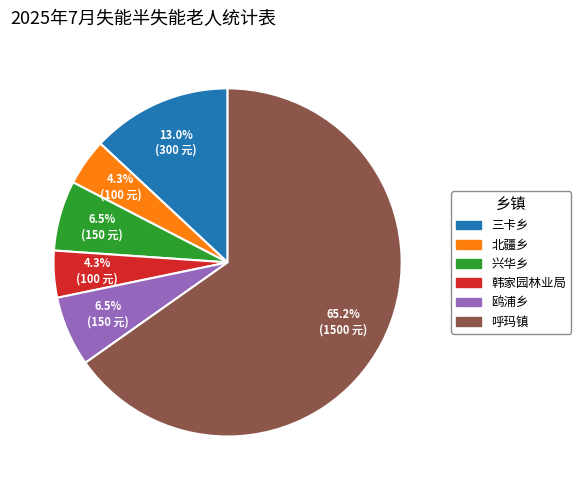

Is there any slice that represents more than half of the pie?

Yes